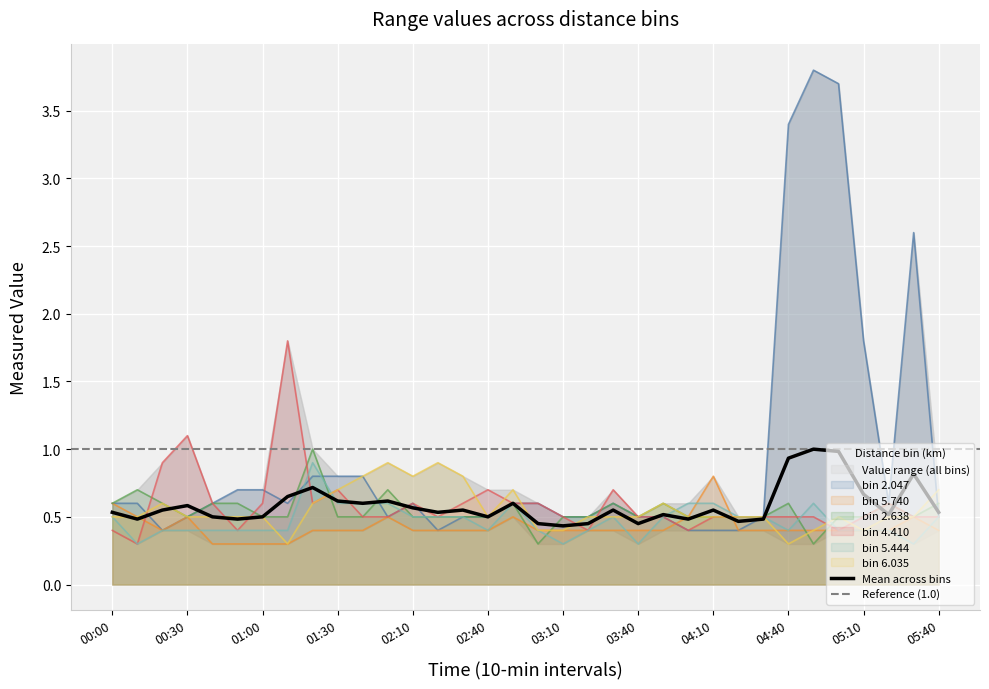

How many times do 5.740 and 5.444 cross each other?

6